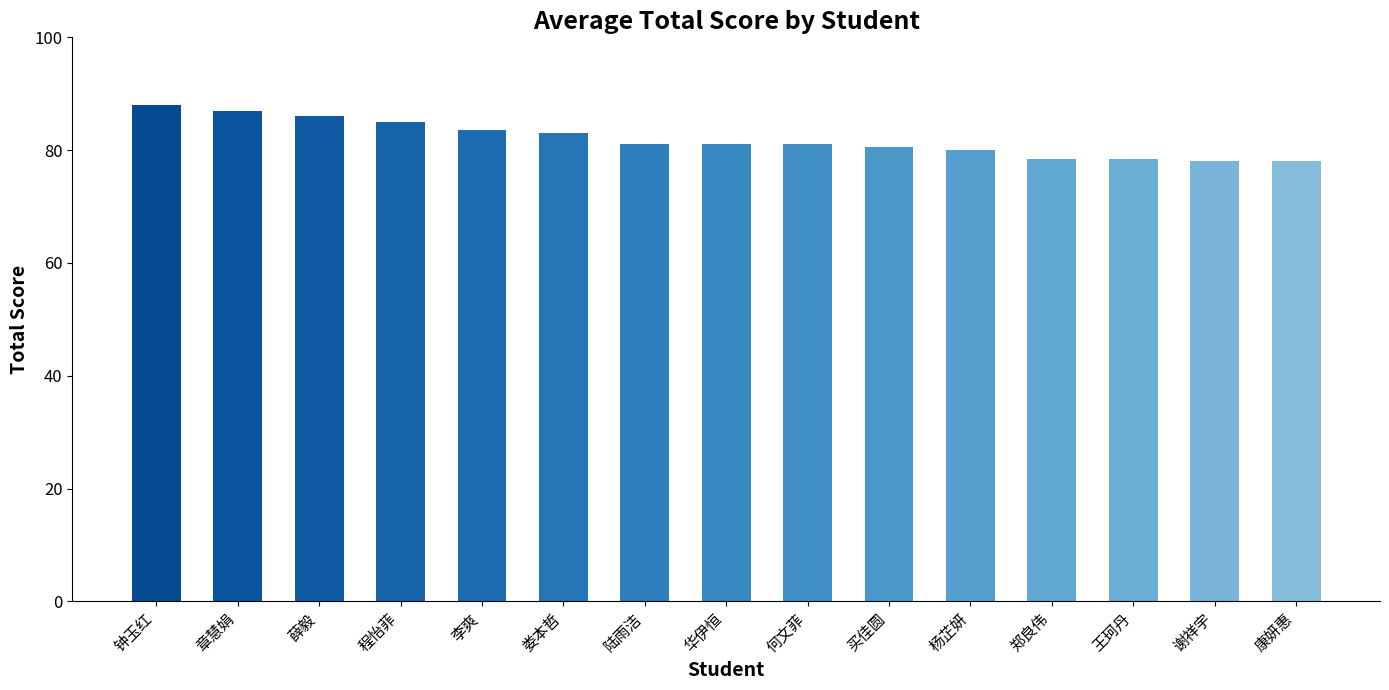

What is the label of the 4th bar from the right?

郑良伟